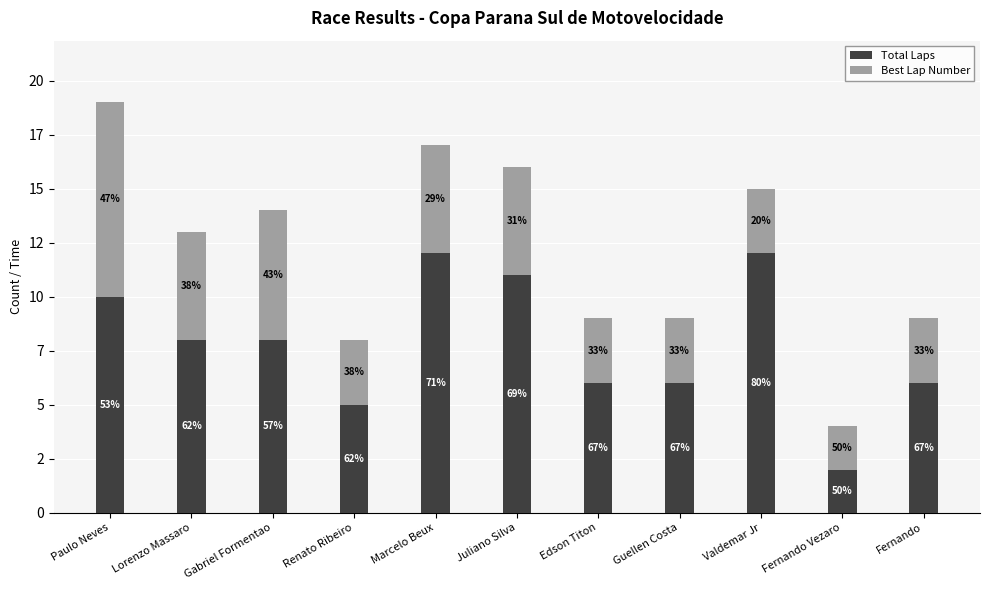

What are all the series names shown in the legend?

Total Laps, Best Lap Number